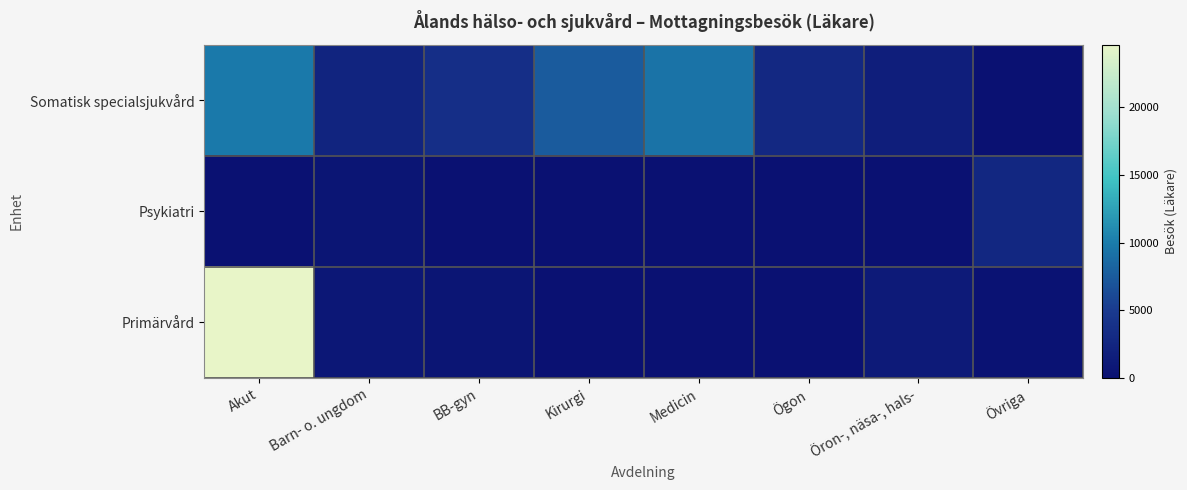

Which series has the largest total across all categories?

Somatisk specialsjukvård